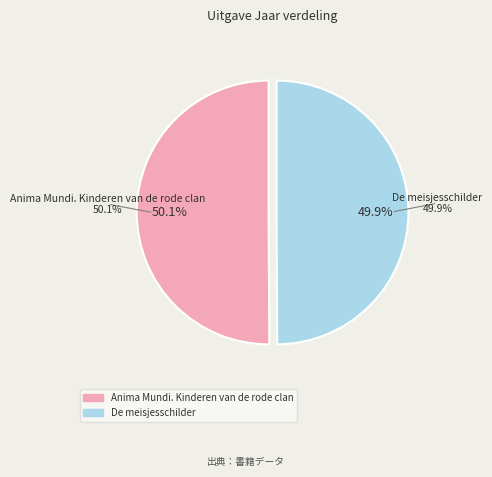

Count the number of slices in the pie.

2